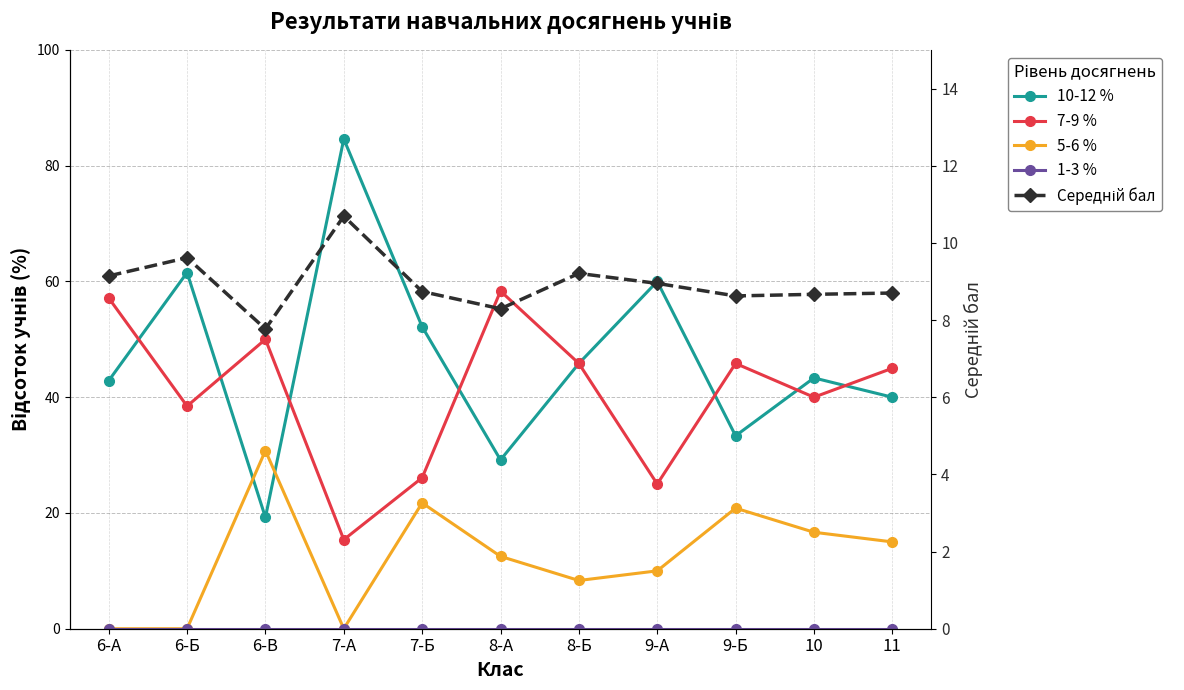

What is the label of the 5th point from the left?

7-Б